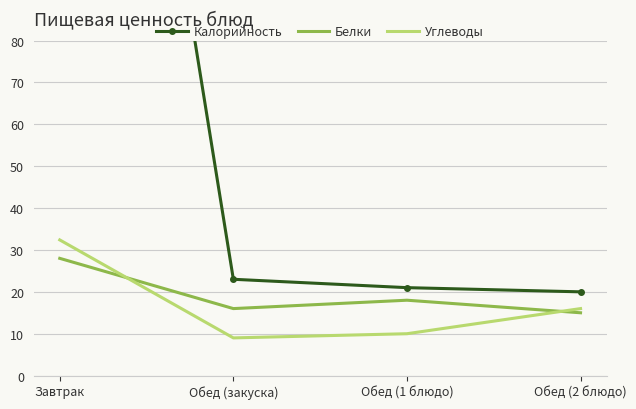

The value of Белки at Обед (закуска) is 5.5. True or false?

False